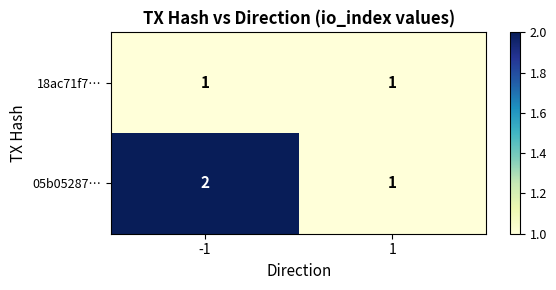

Which series changed the most between -1 and 1?

05b05287…